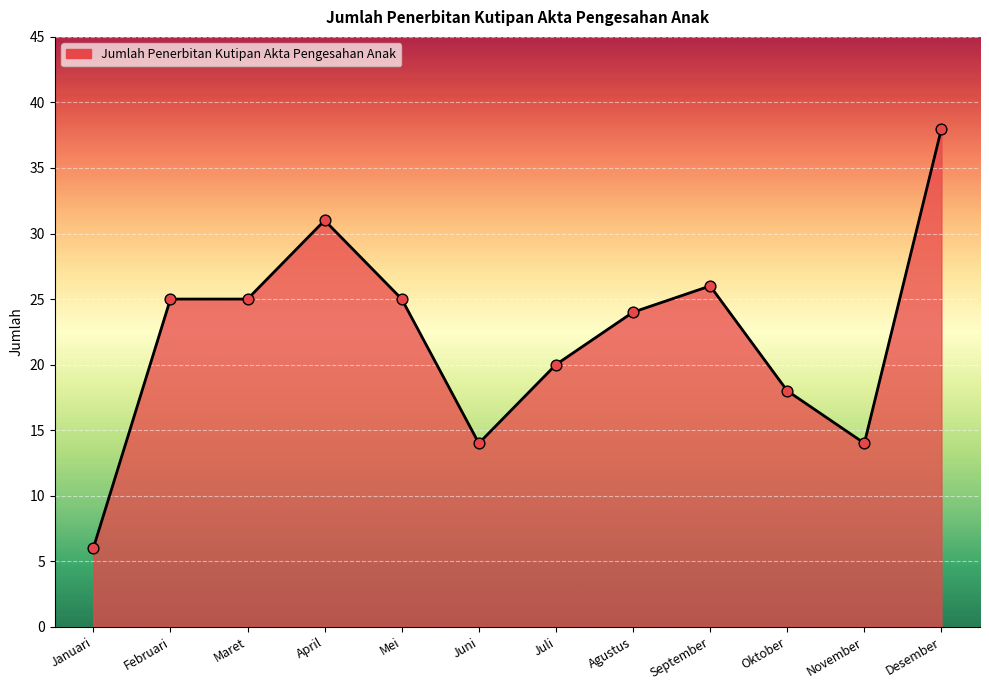

Approximately how many times larger is the value at Oktober compared to Juni?

1.3